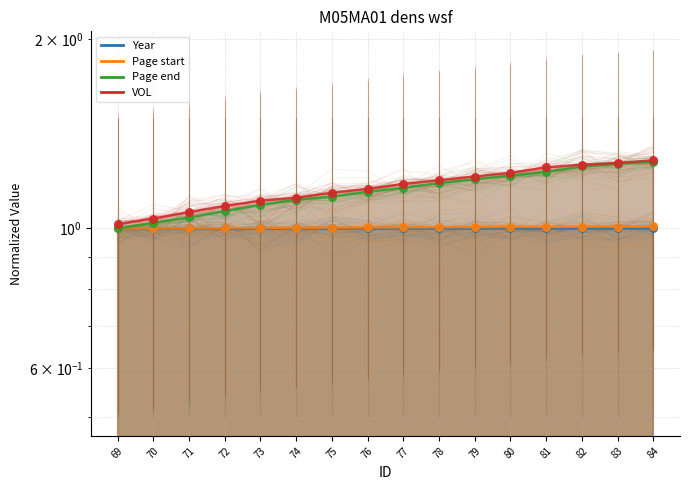

At which category is the sum across all series the highest?

84